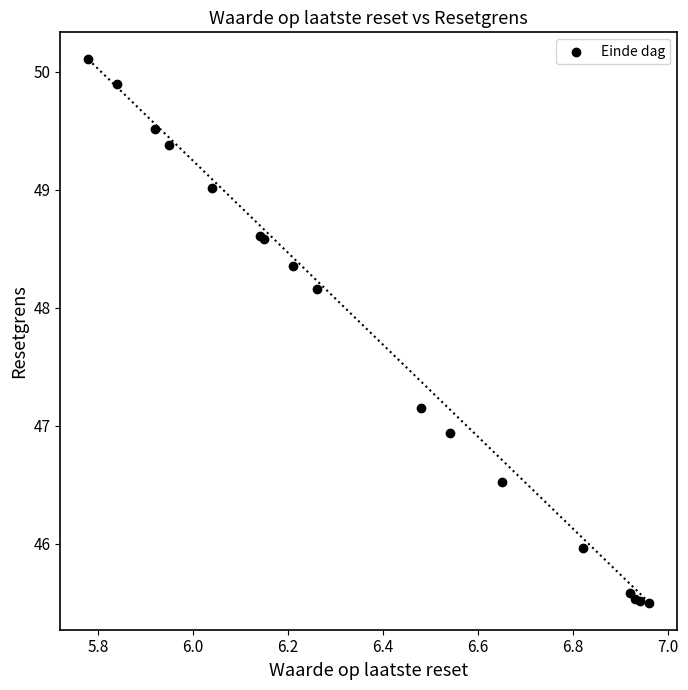

What Y value in the scatter plot is closest to 47?

46.9